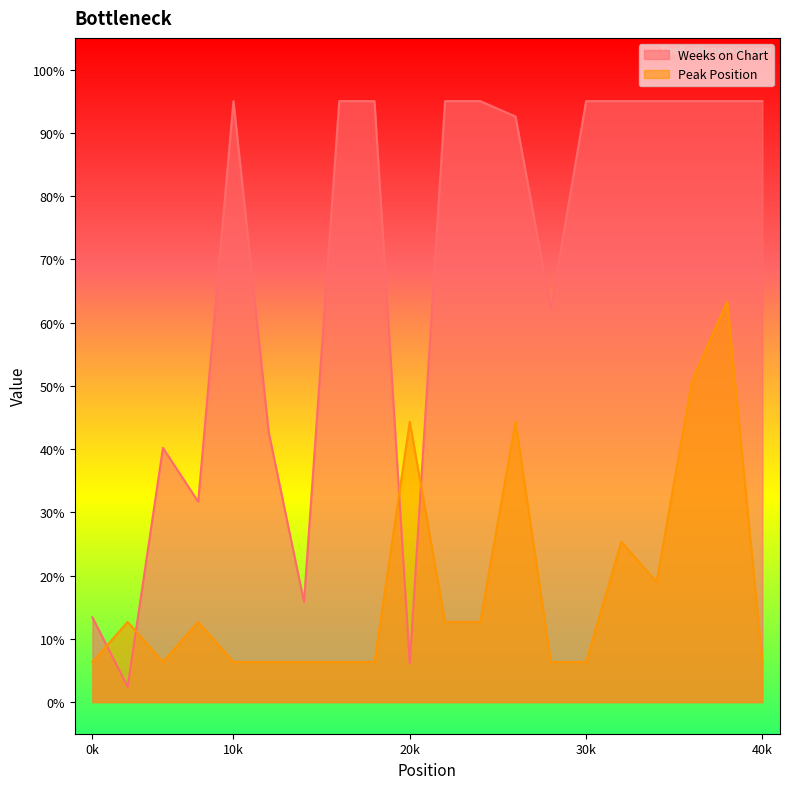

How many lines are shown in the chart?

2